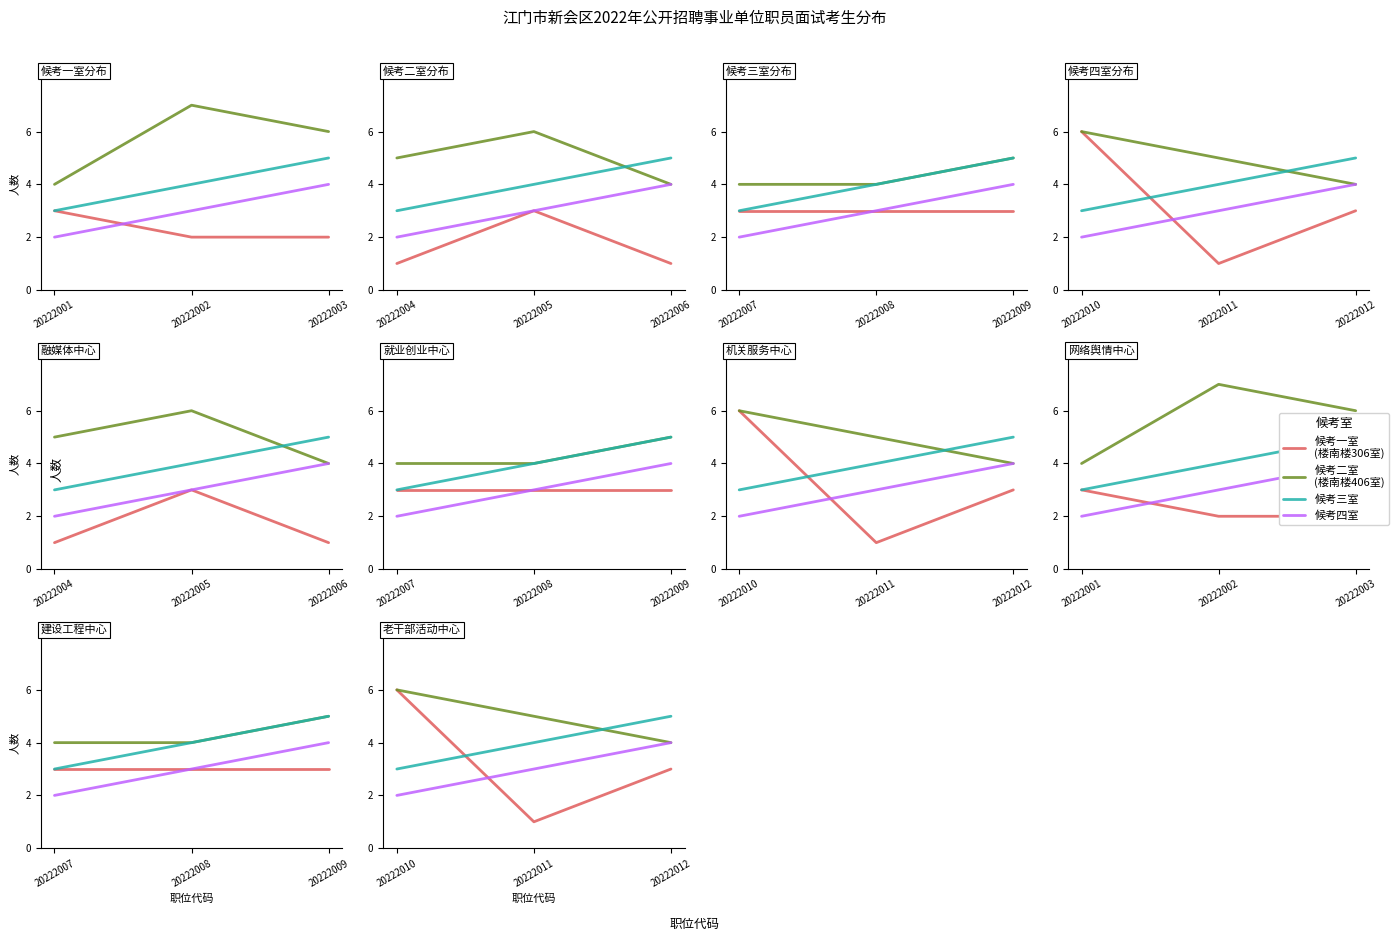

Which series has the largest total across all categories?

候考二室